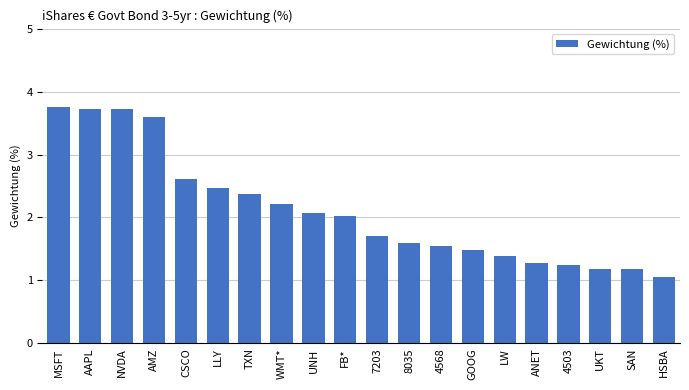

What position from the right is 4568?

8